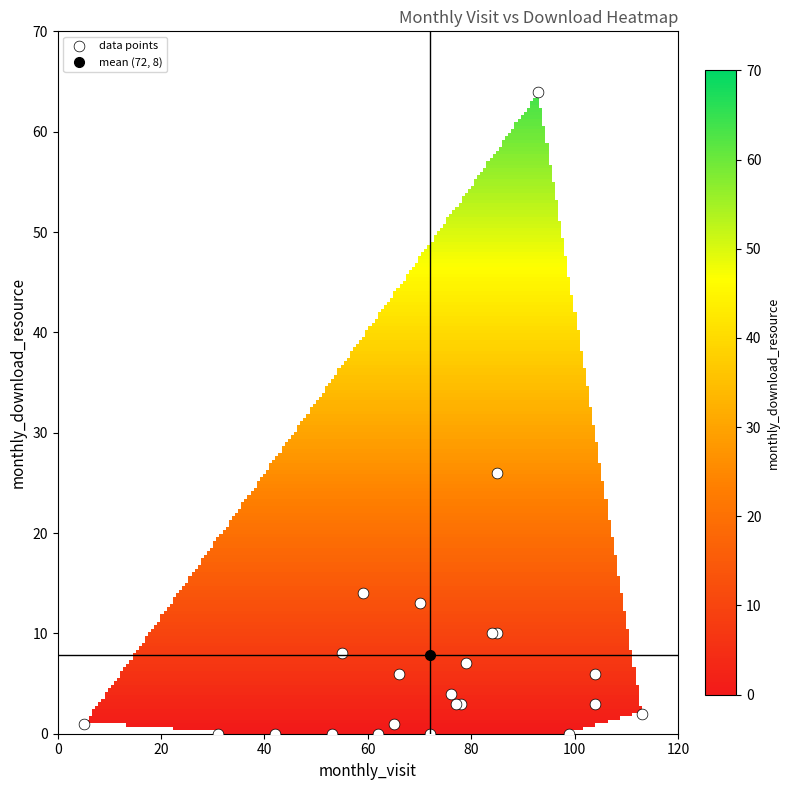

What Y value in the scatter plot is closest to 32?

26